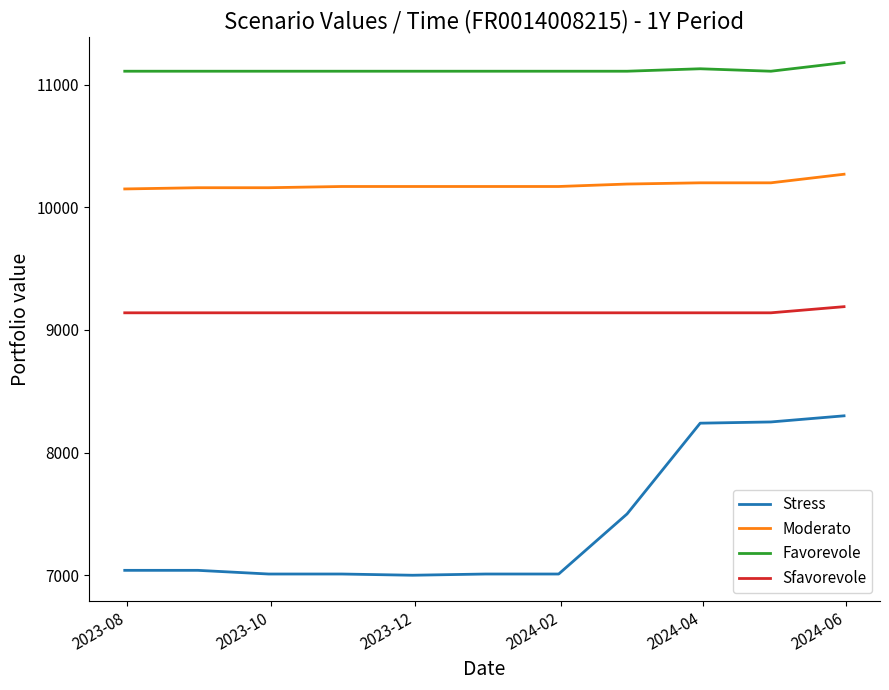

What is the average value of the Favorevole series?

11118